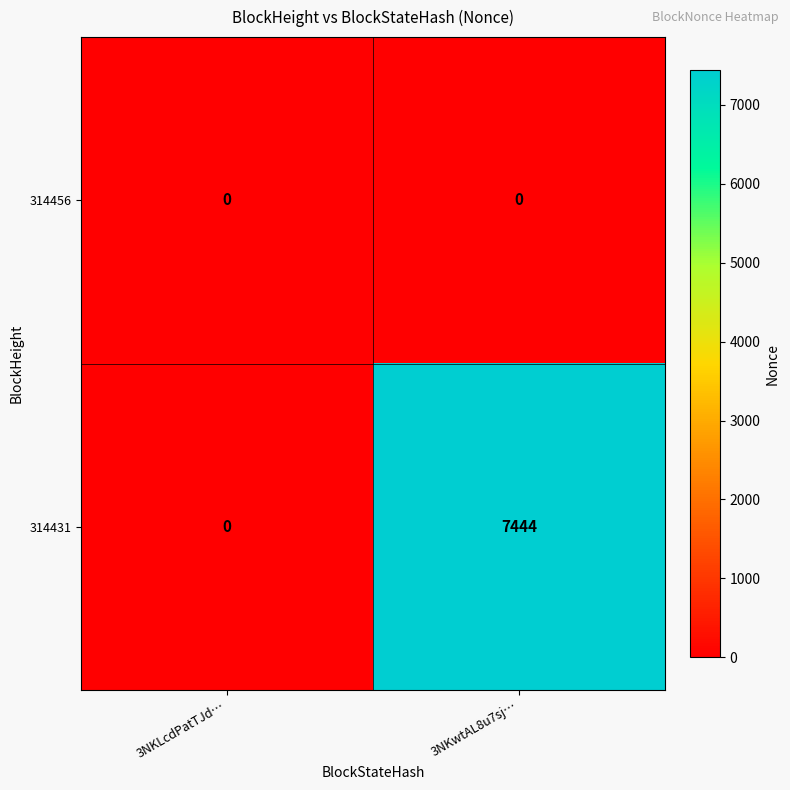

Reading left to right, transcribe all the data shown in this chart.

314456: 0	0
314431: 0	7444